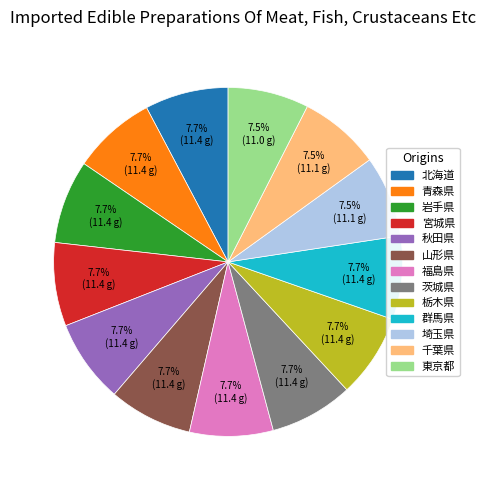

Is it true that 山形県 is 8% of the pie?

True